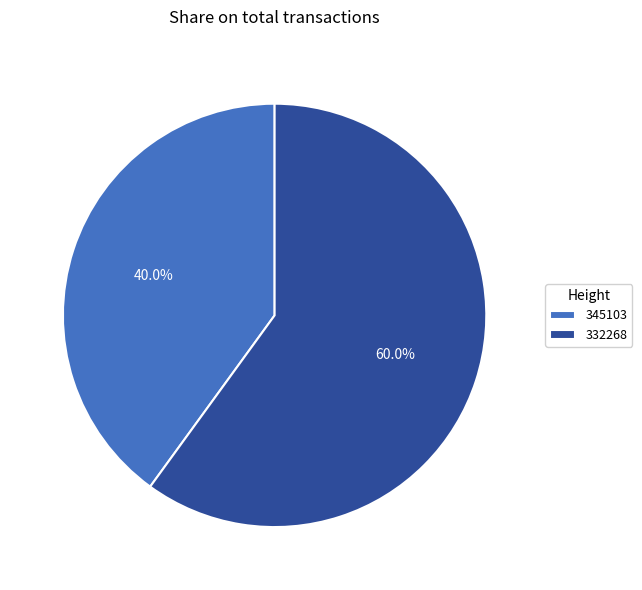

How many slices are in this pie chart?

2